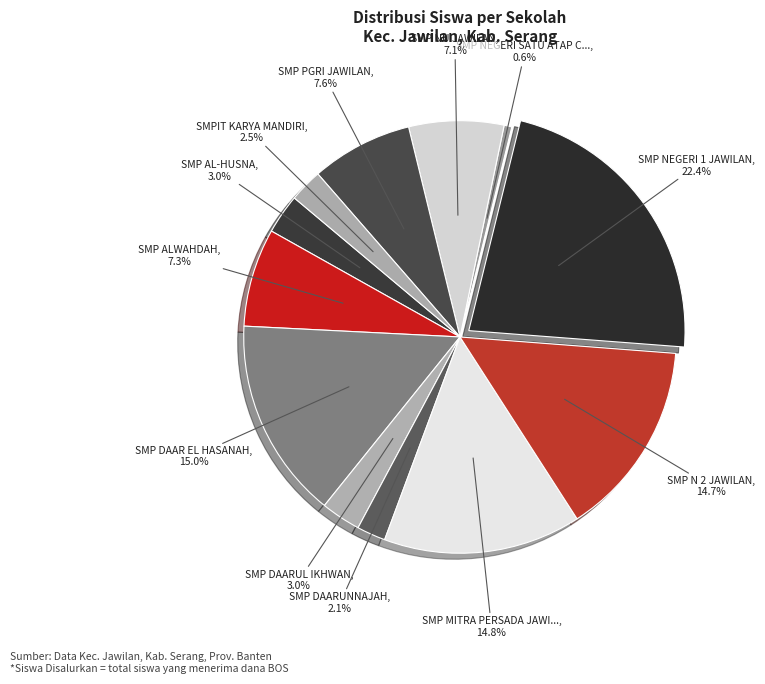

How many slices are in this pie chart?

12